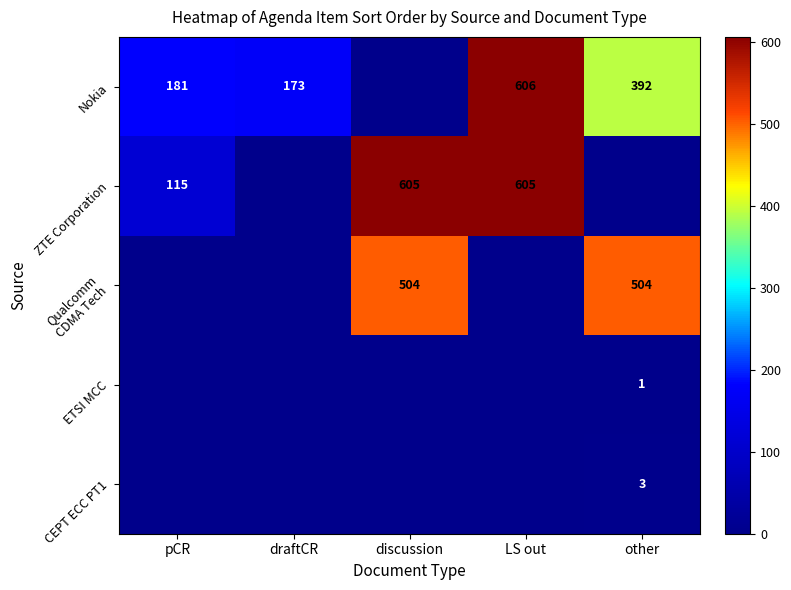

Is the value of Nokia at discussion greater than the value of ETSI MCC at discussion?

No